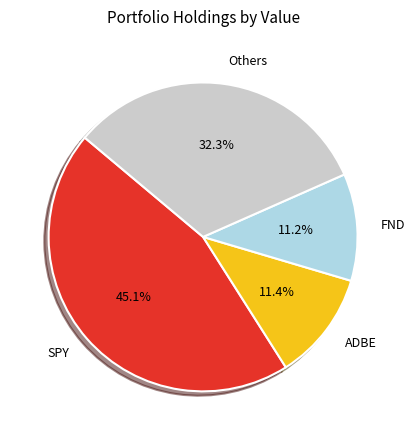

Combined, what portion of the pie is ADBE and Others?

43.7%